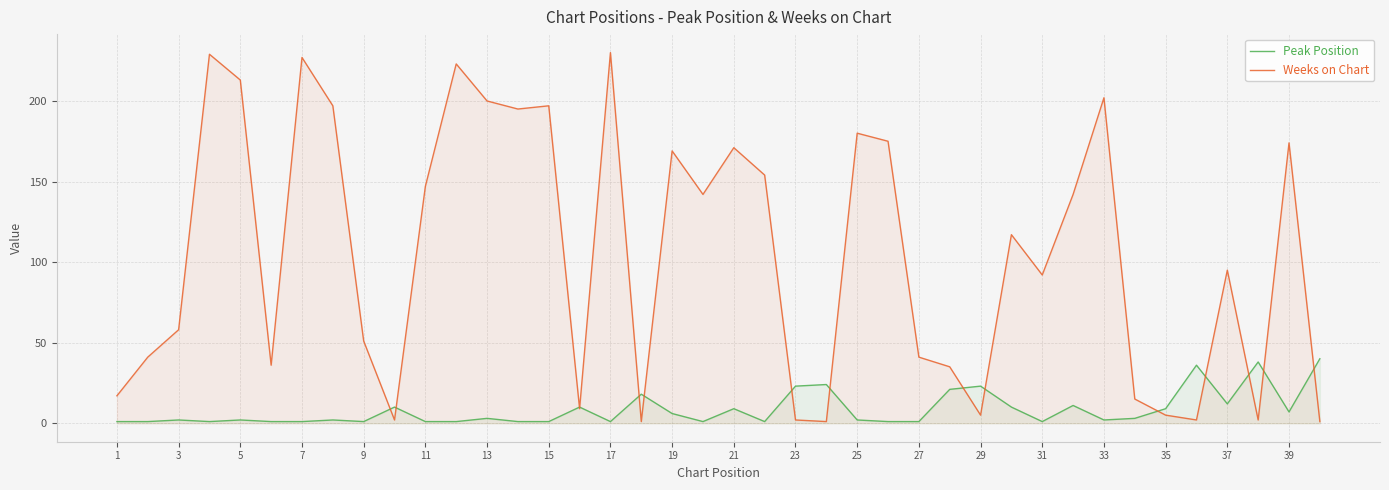

What is the highest value of the Weeks on Chart series?

230